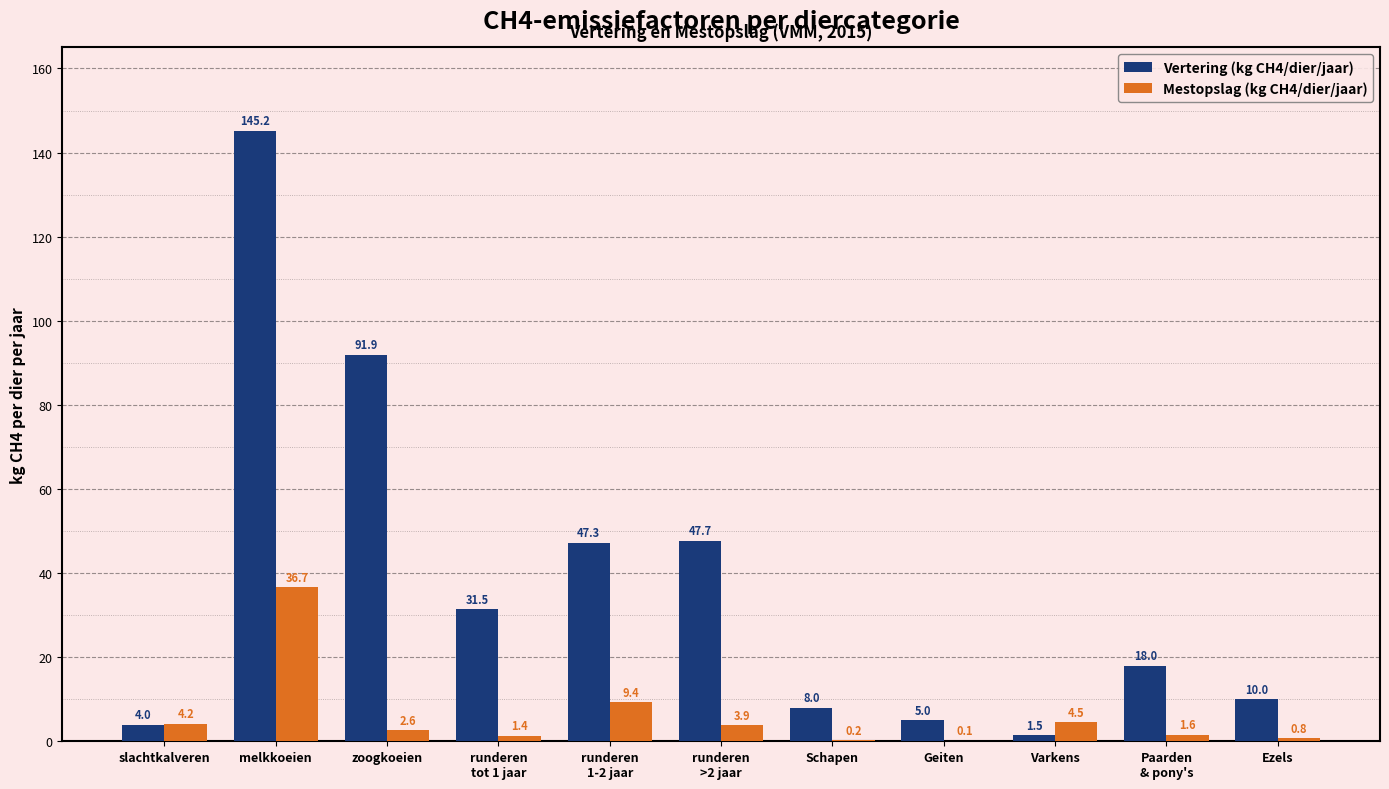

What is the sum of the Vertering (kg CH4/dier/jaar) values at Geiten and melkkoeien?

150.2